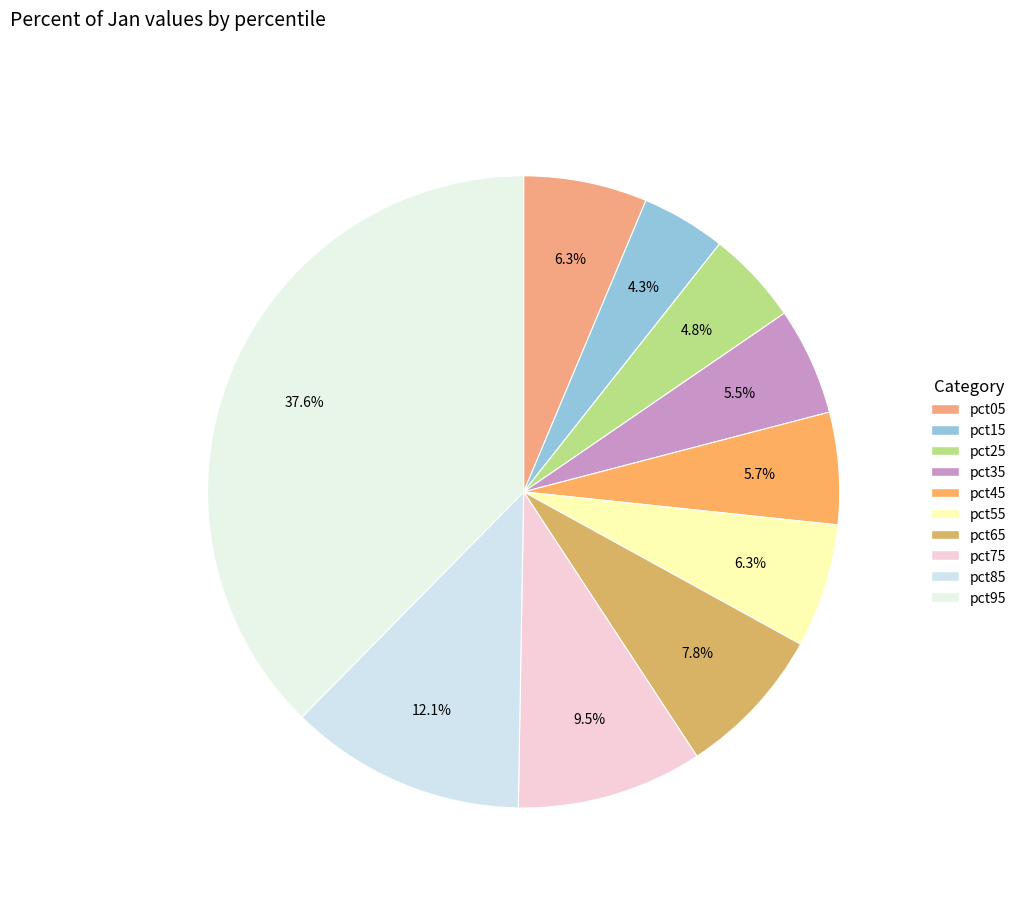

What percentage is the pct65 slice, to the nearest percent?

8%